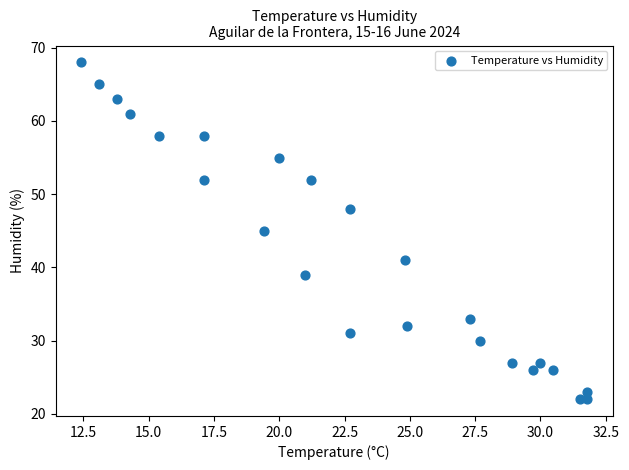

What is the range of Y values (max minus min)?

46